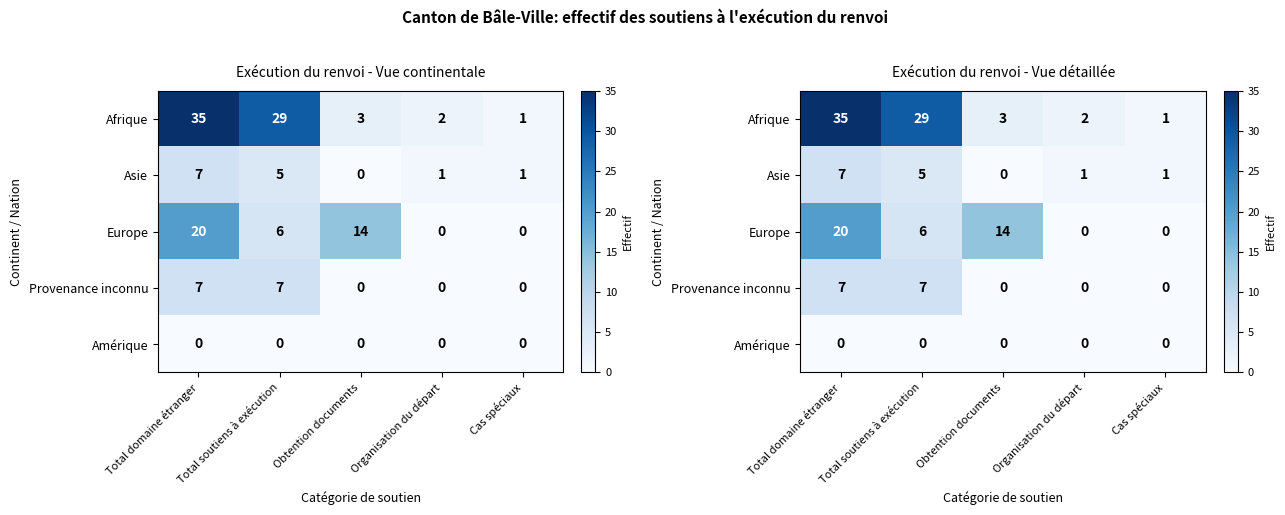

Which series has the largest total across all categories?

Afrique